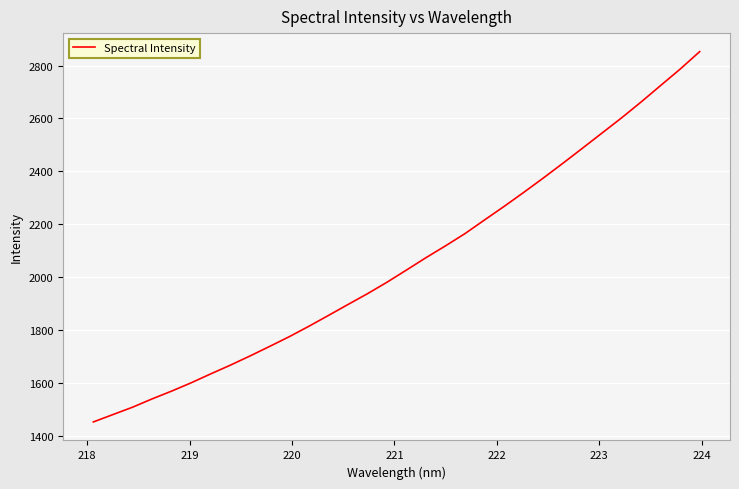

What is the greatest value displayed?

2852.6